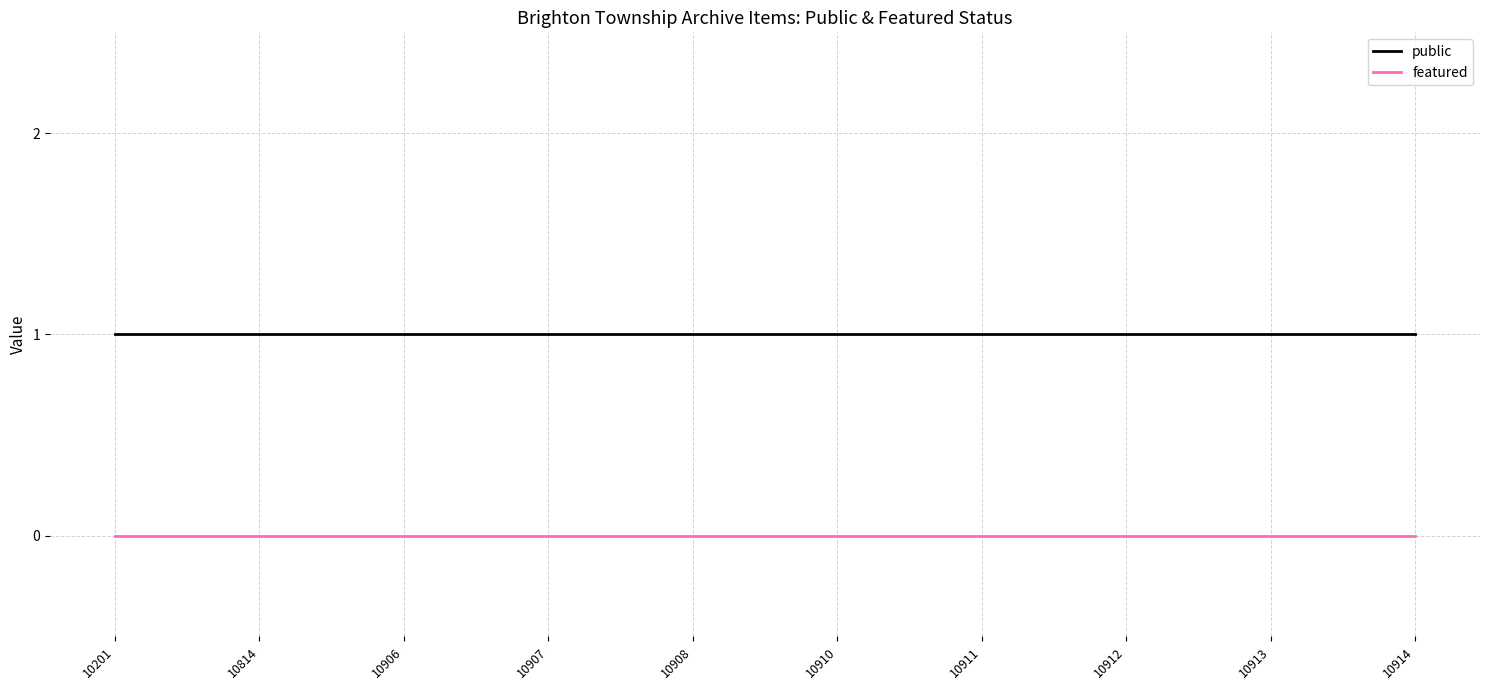

True or false: public and featured cross at least once.

False